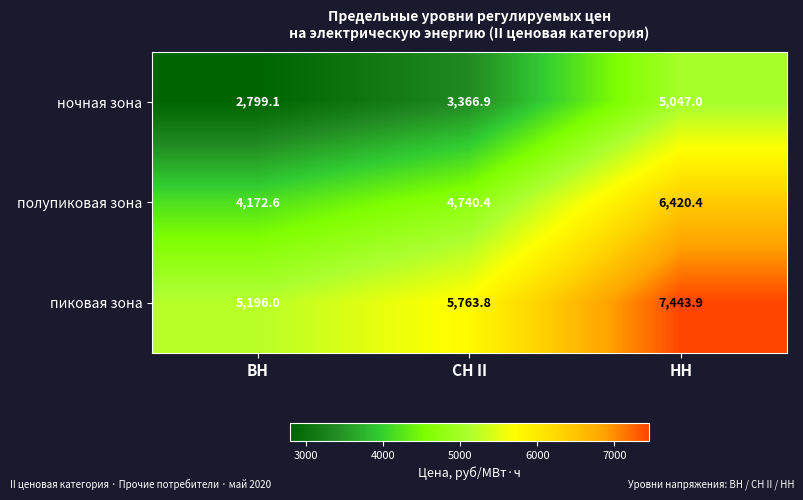

What value does the полупиковая зона series have at НН?

6420.4